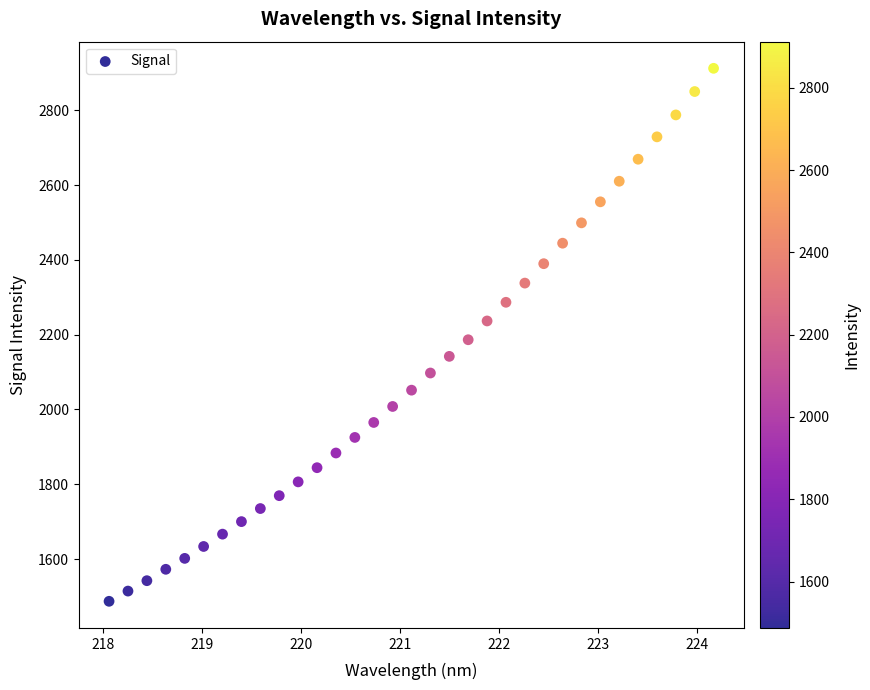

What is the range of Y values (max minus min)?

1424.7